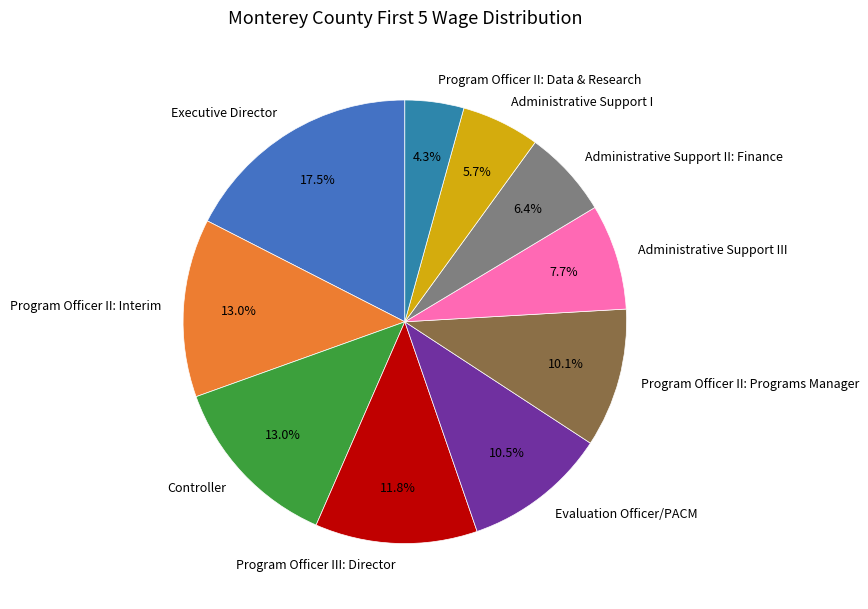

What is the ratio of the value at Program Officer II: Interim to the value at Administrative Support III?

1.7